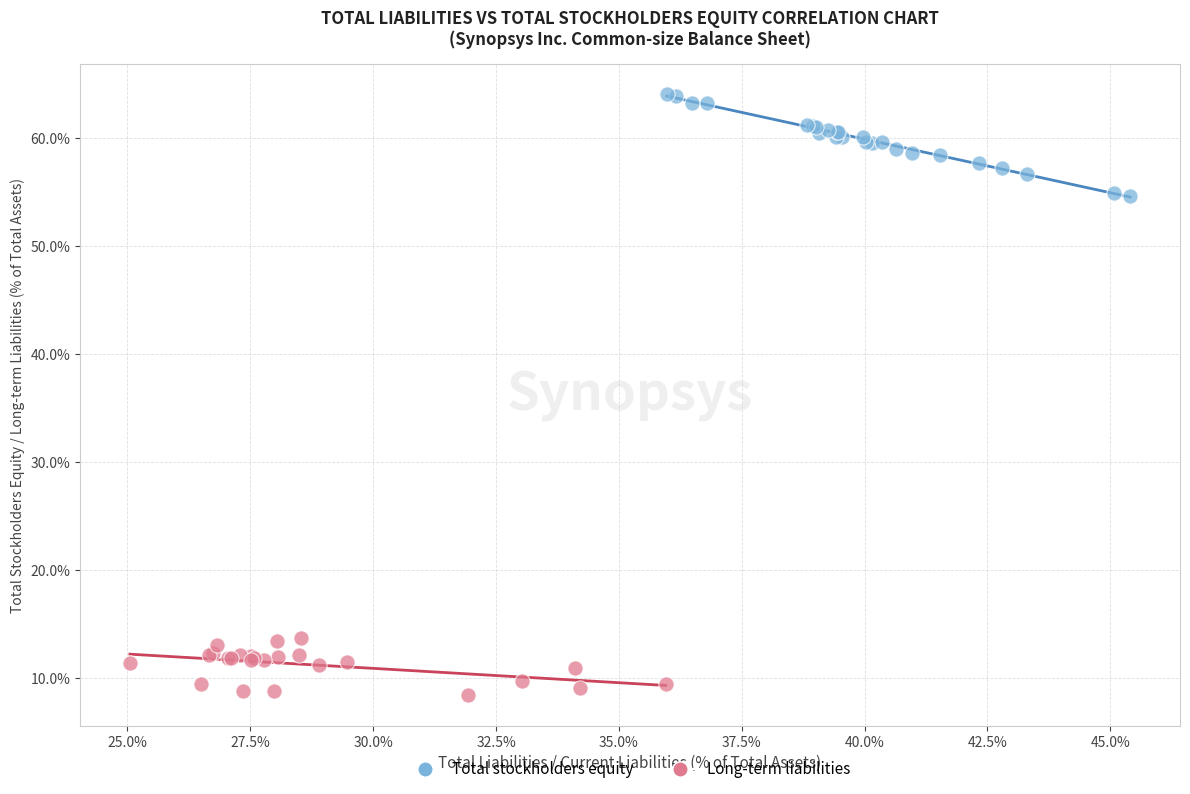

Which series contains the highest Y value?

Total stockholders equity